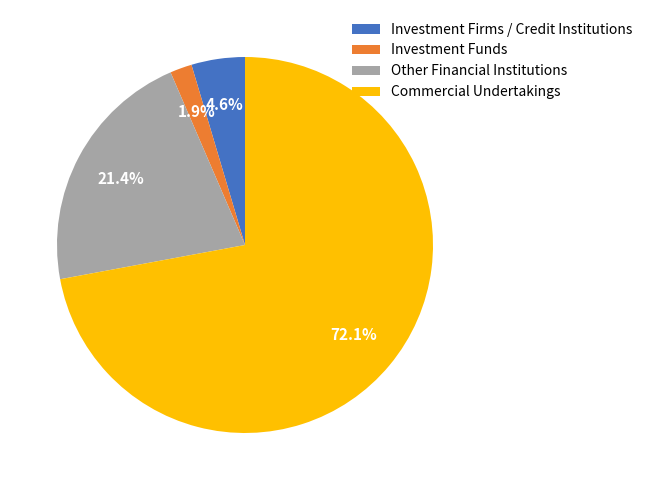

Do Investment Funds and Other Financial Institutions together represent more than half of the pie?

No